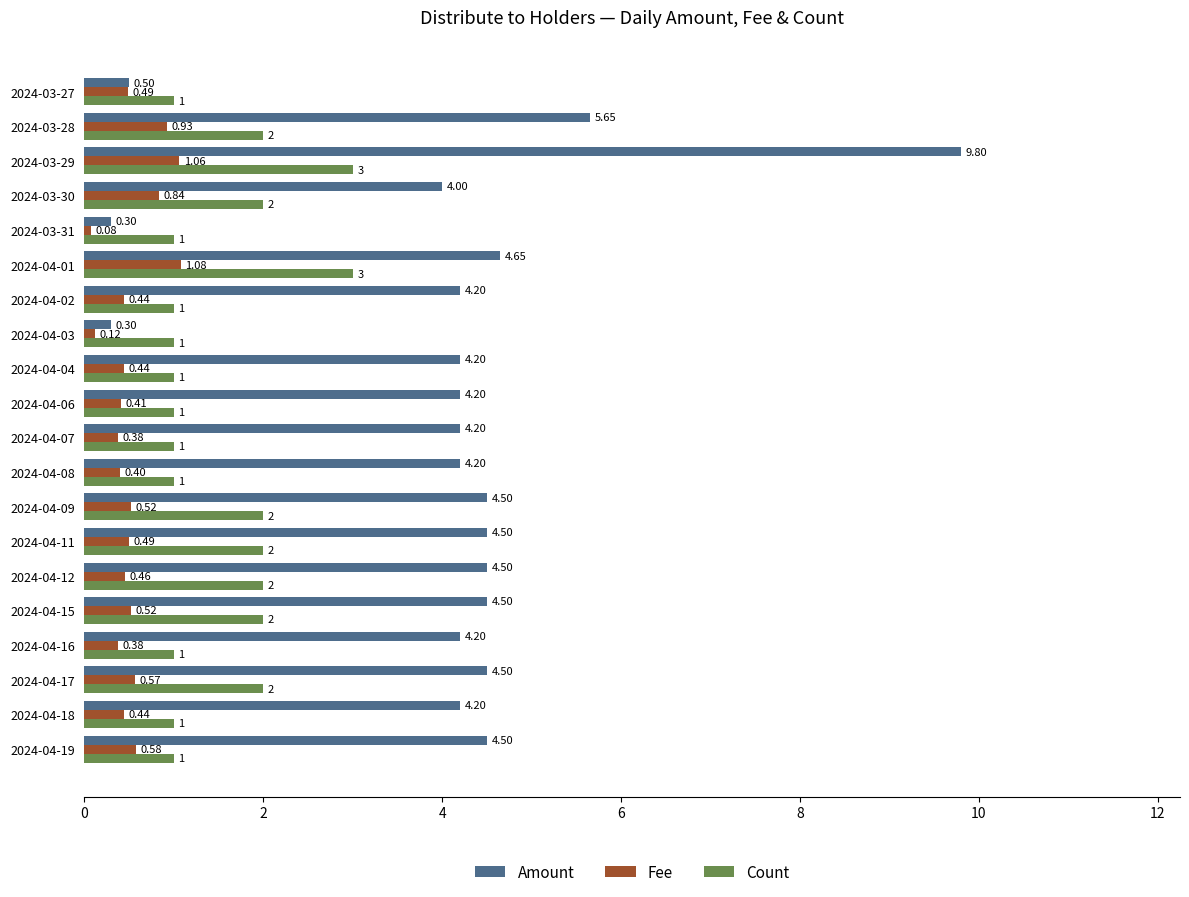

Rank the series by their average value, from lowest to highest.

Fee, Count, Amount